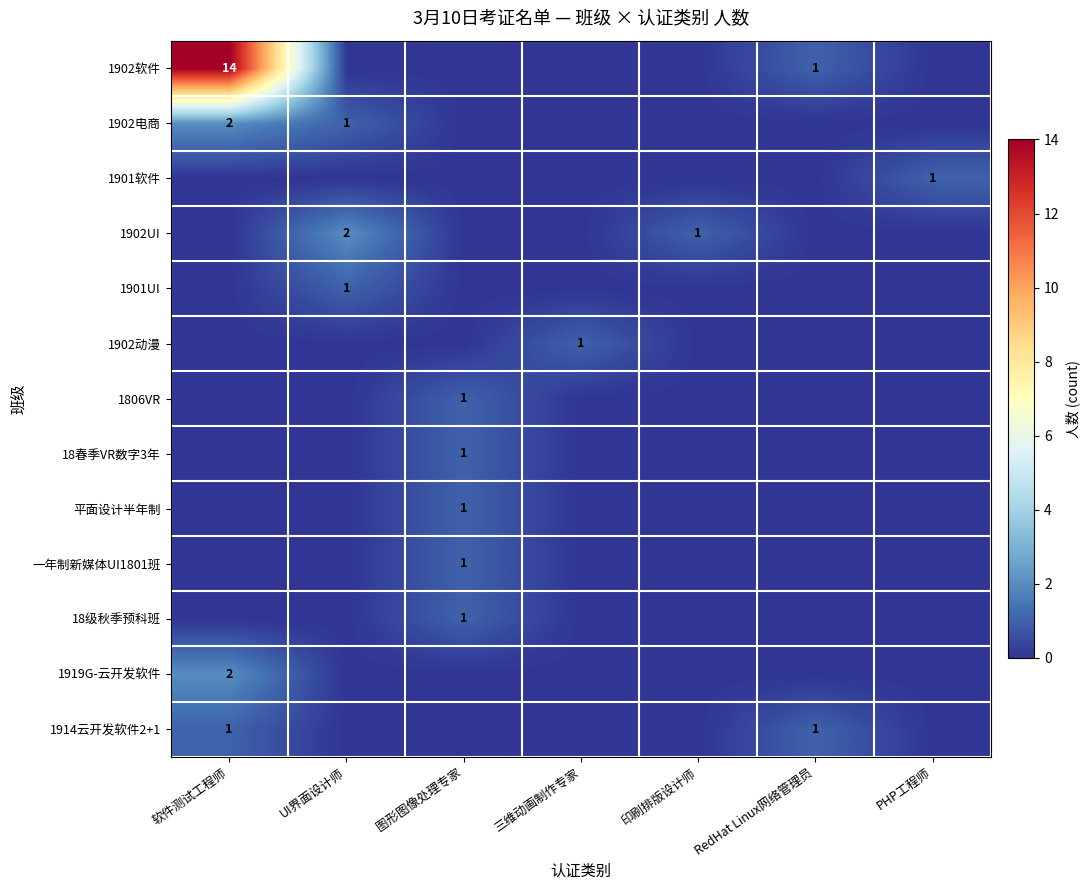

The 18级秋季预科班 series shows 0 at PHP工程师. True or false?

True